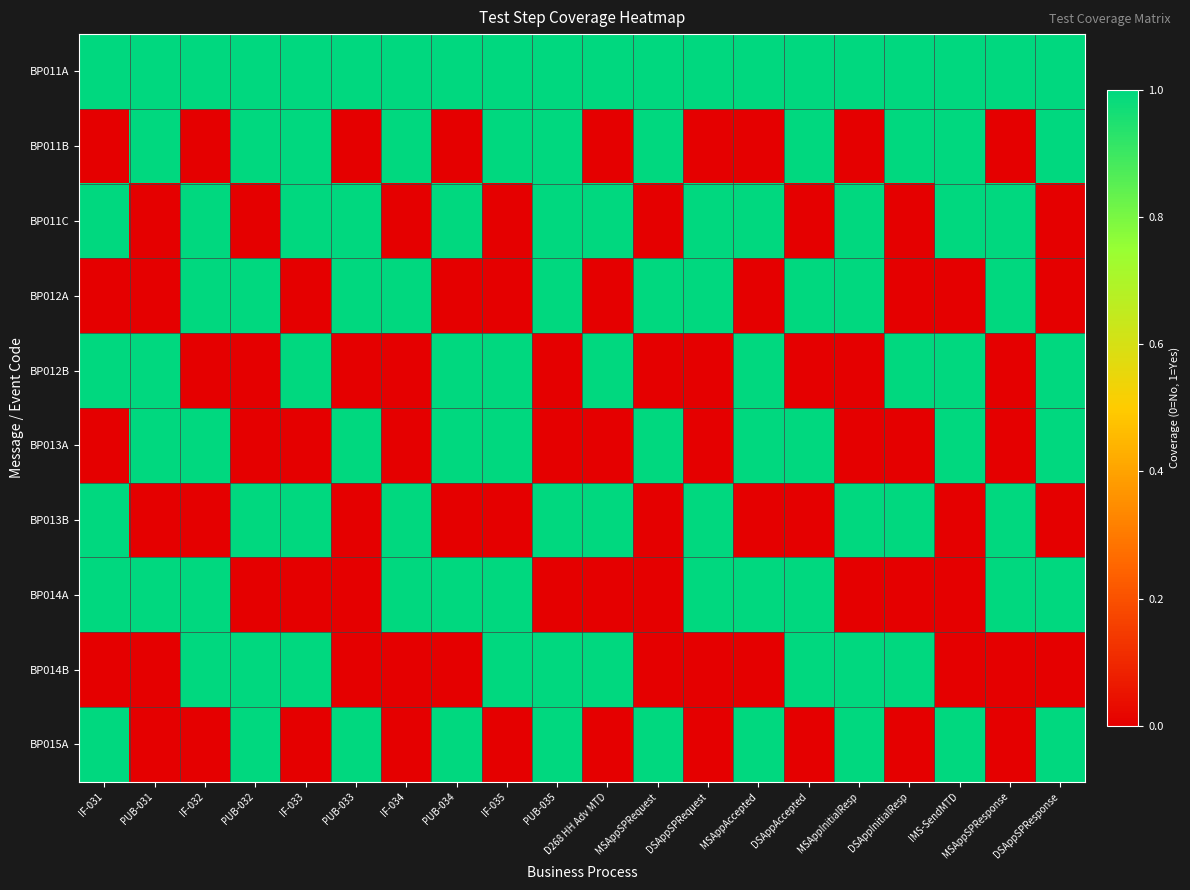

How many categories are shown in the chart?

20